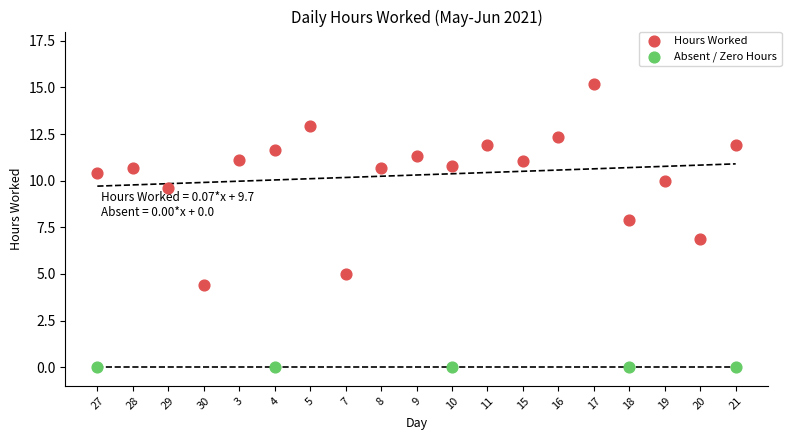

Which series contains the lowest Y value?

Absent / Zero Hours